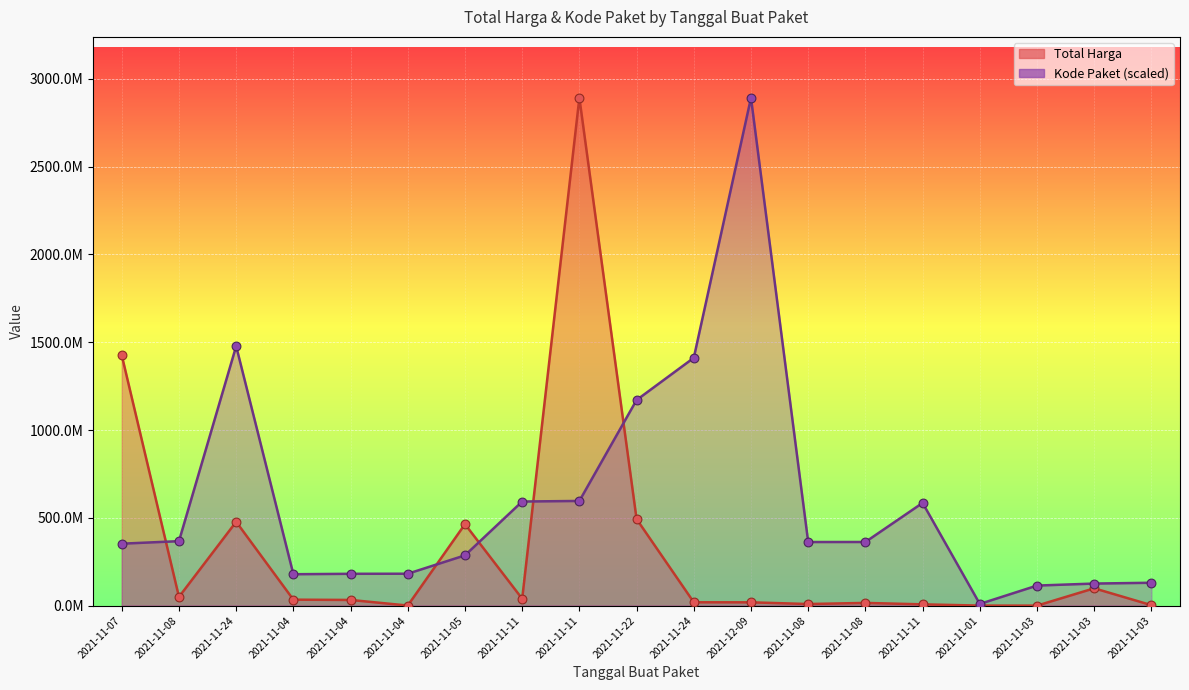

What is the total value across all series at 2021-11-03?

114377608.2